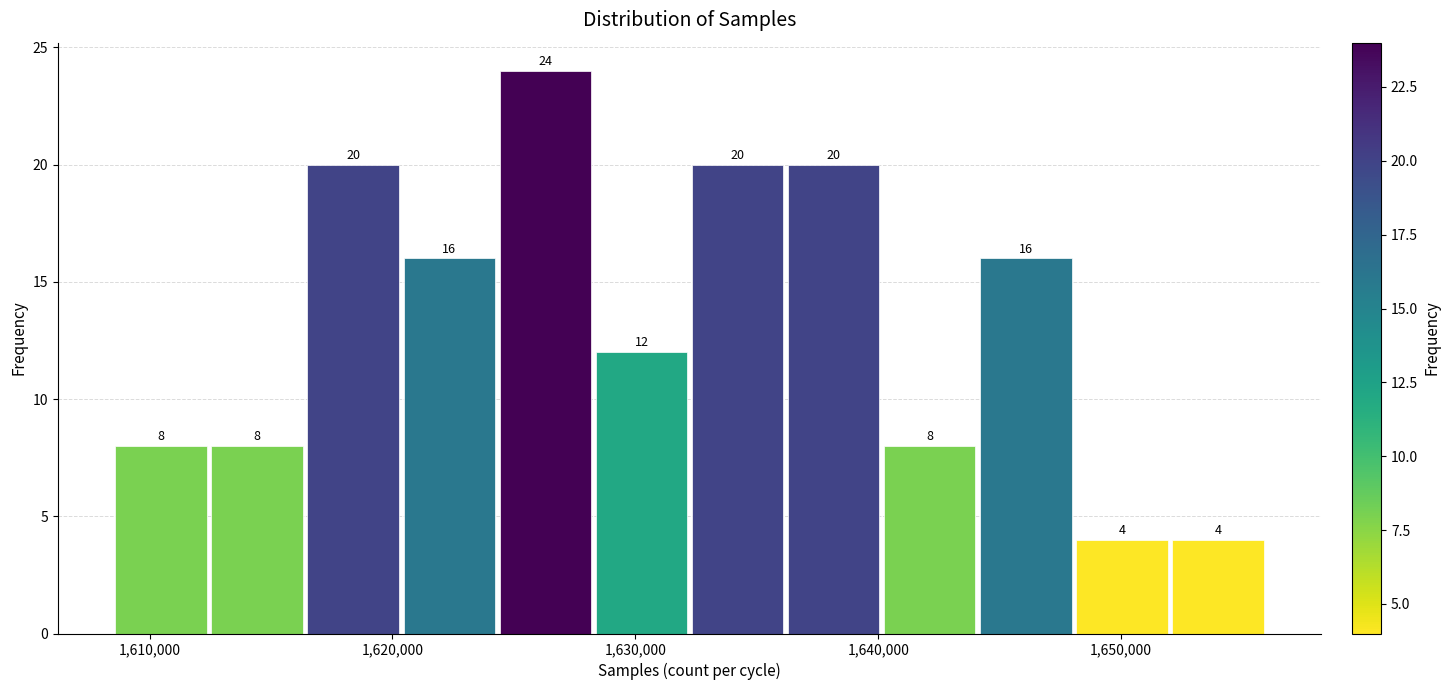

Around what value on the x-axis is the tallest bar? Give the approximate position of its centre, as read against the axis.

1626000